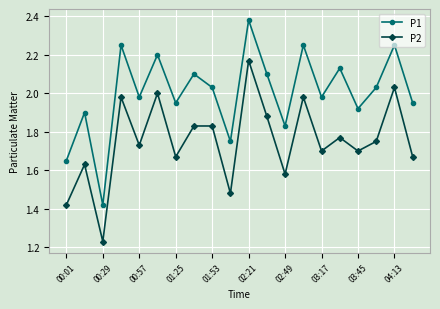

What is the sum of all P2 values?

35.0